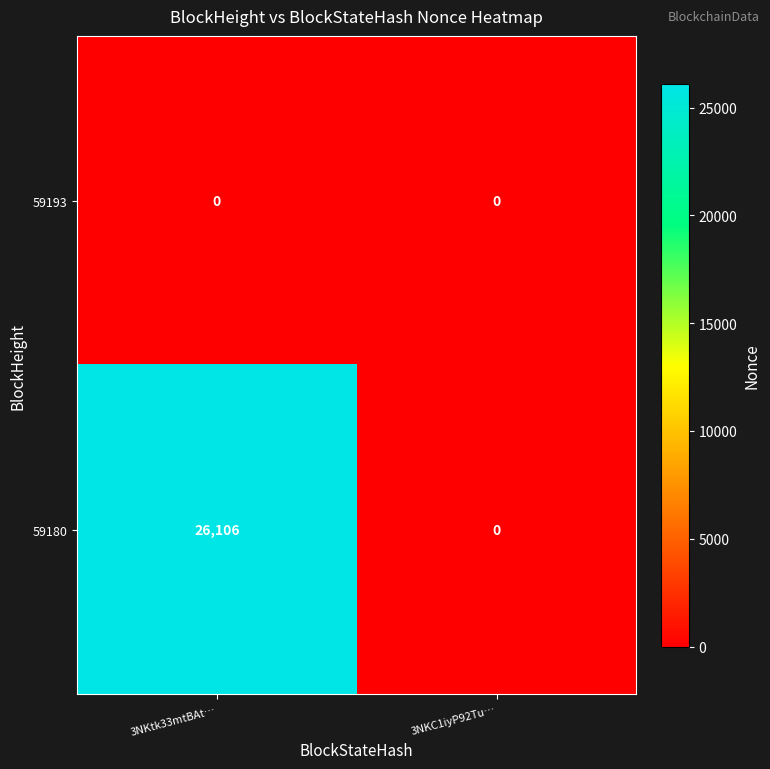

Which series changed the most between 3NKtk33mtBAt… and 3NKC1iyP92Tu…?

59180